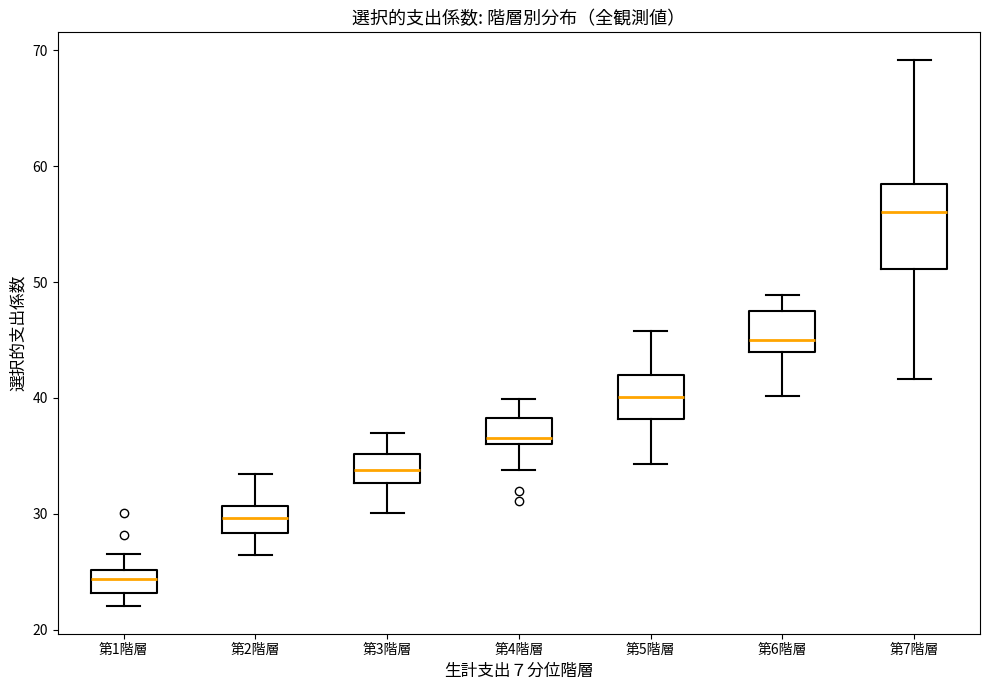

Reading left to right, read every box against the y-axis: the position of its median line, the range the box covers, and the ends of its whiskers. The values are not printed on the chart, so give them approximately, as read against the axis.

第1階層: median 24, box 23 to 25, whiskers 22 to 27
第2階層: median 30, box 28 to 31, whiskers 26 to 33
第3階層: median 34, box 33 to 35, whiskers 30 to 37
第4階層: median 37, box 36 to 38, whiskers 34 to 40
第5階層: median 40, box 38 to 42, whiskers 34 to 46
第6階層: median 45, box 44 to 48, whiskers 40 to 49
第7階層: median 56, box 51 to 58, whiskers 42 to 69